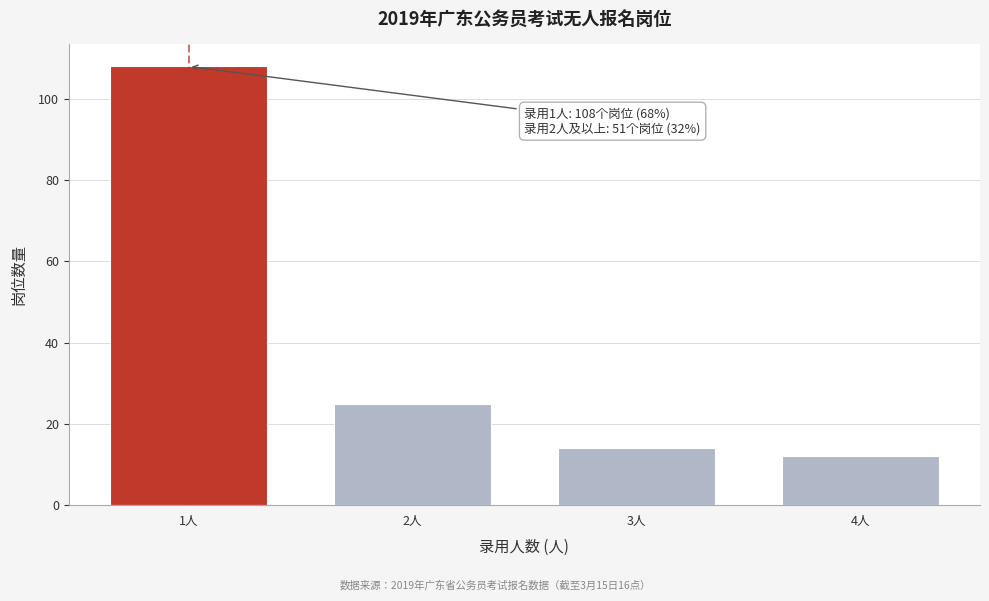

Reading left to right, extract all data points from this chart.

1人=108	2人=25	3人=14	4人=12